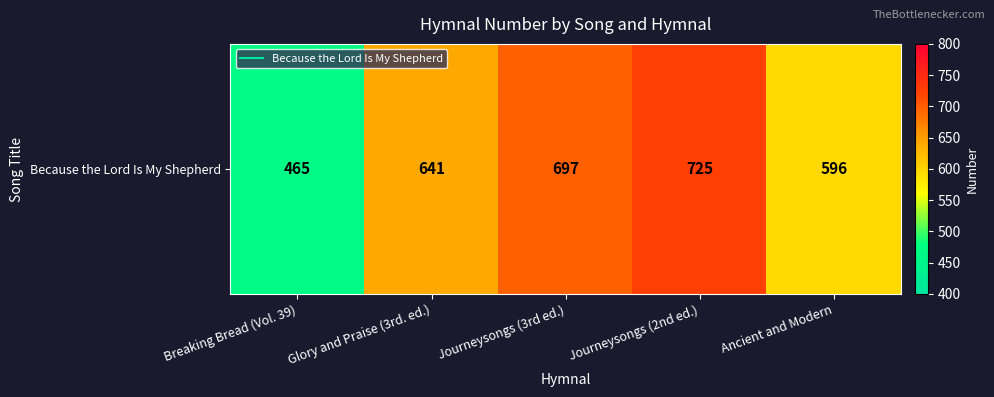

At which label does the data first exceed 641?

Journeysongs (3rd ed.)